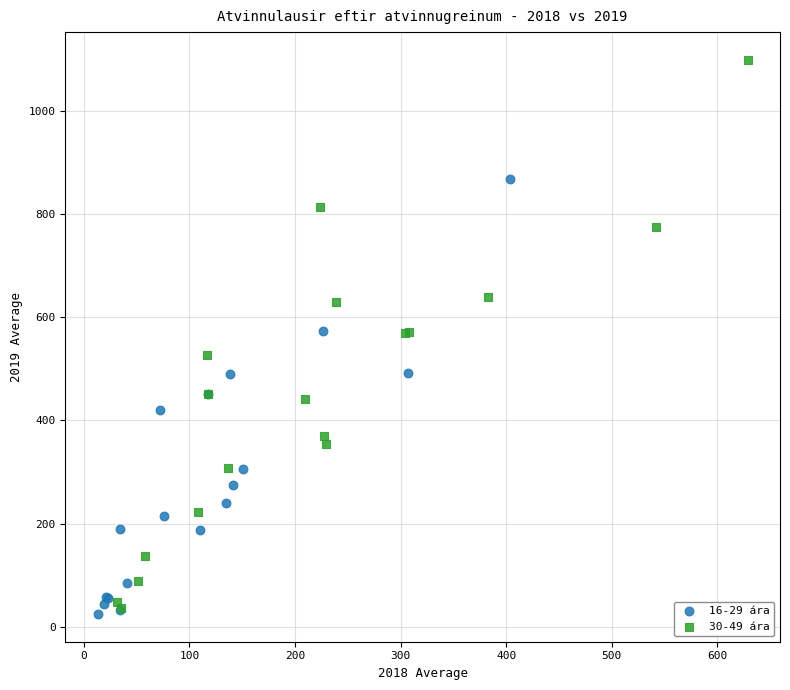

Which series has the widest spread of Y values?

30-49 ára